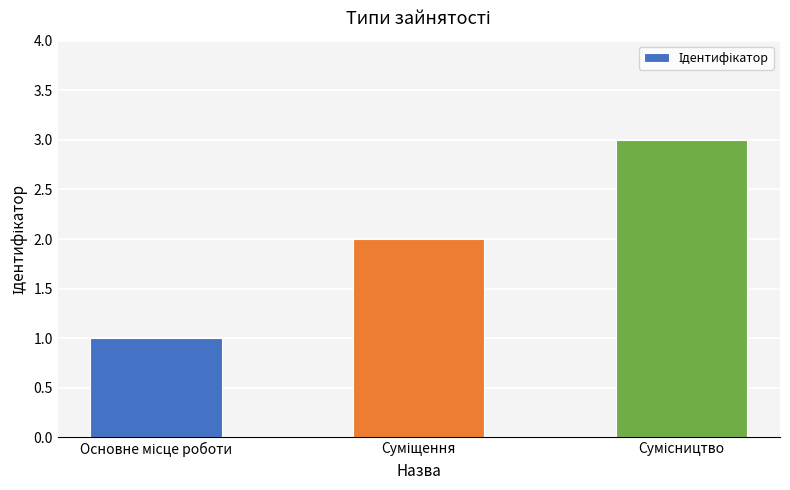

What is the greatest value displayed?

3